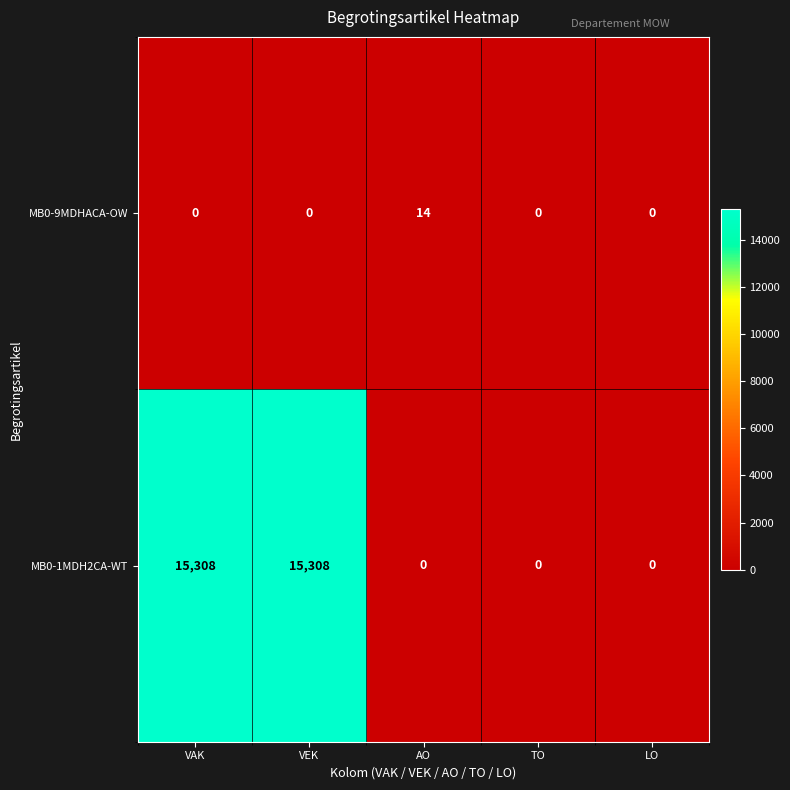

What is the spread (max minus min) of values at VEK?

15308